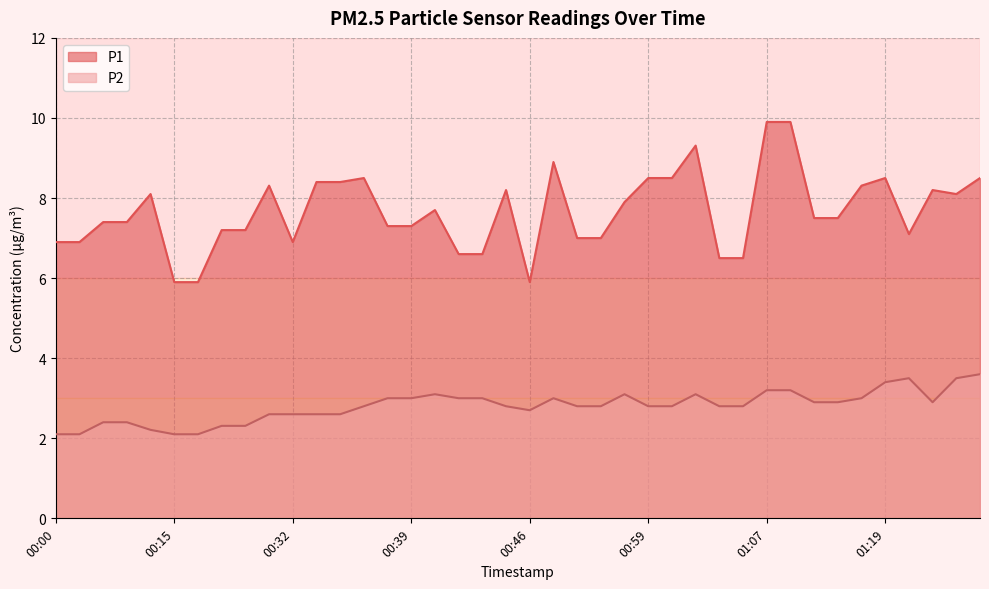

What position from the left is 00:35?

13